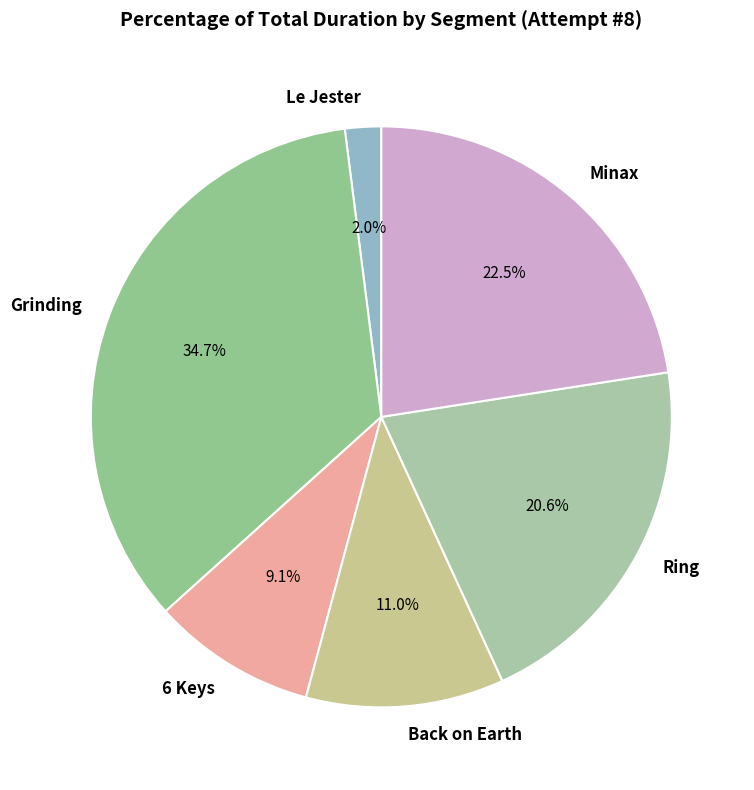

To the nearest percent, what is the combined percentage of Minax and Back on Earth?

34%